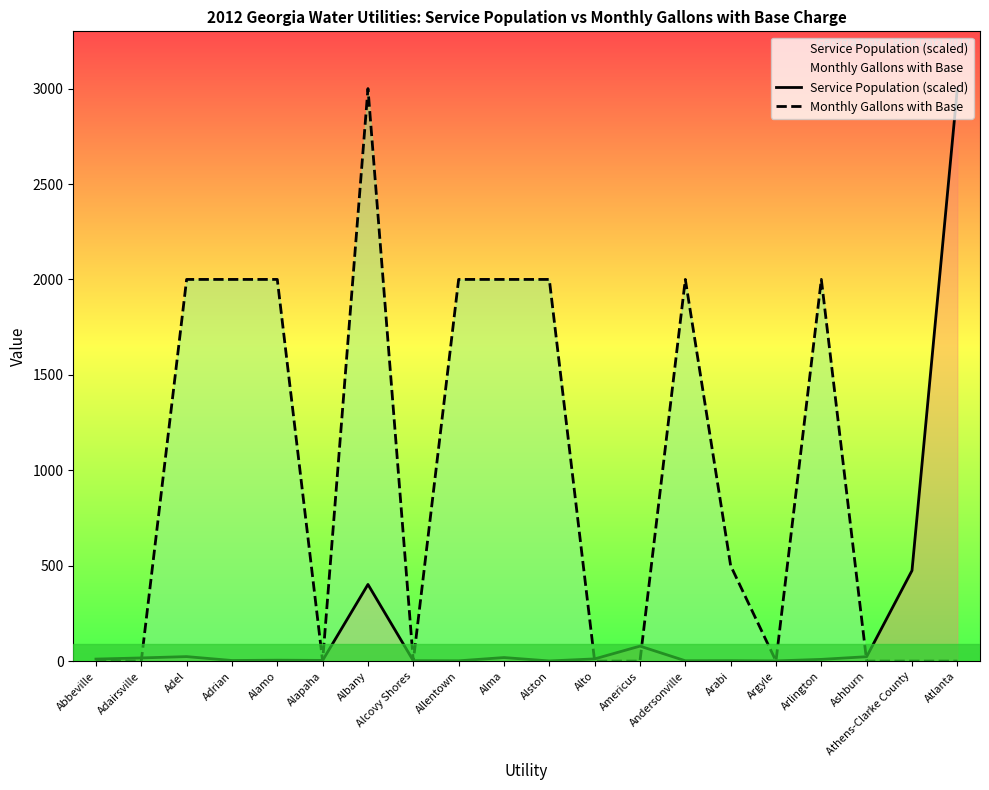

Count the number of data series in this chart.

2